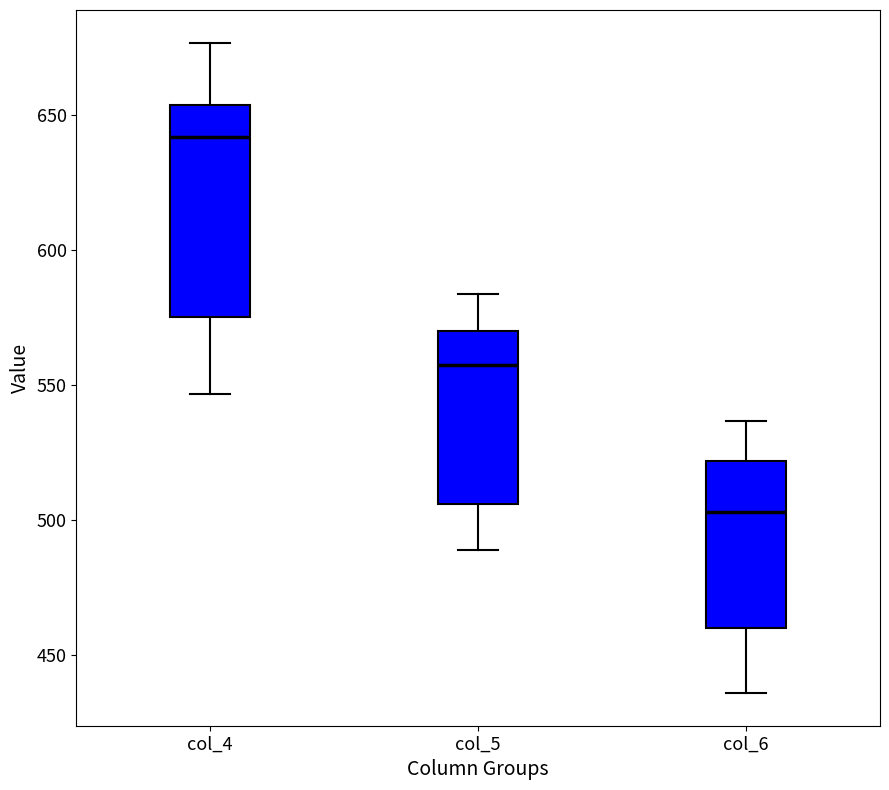

Reading left to right, read every box against the y-axis: the position of its median line, the range the box covers, and the ends of its whiskers. The values are not printed on the chart, so give them approximately, as read against the axis.

col_4: median 640, box 575 to 655, whiskers 545 to 675
col_5: median 560, box 505 to 570, whiskers 490 to 585
col_6: median 505, box 460 to 520, whiskers 435 to 535